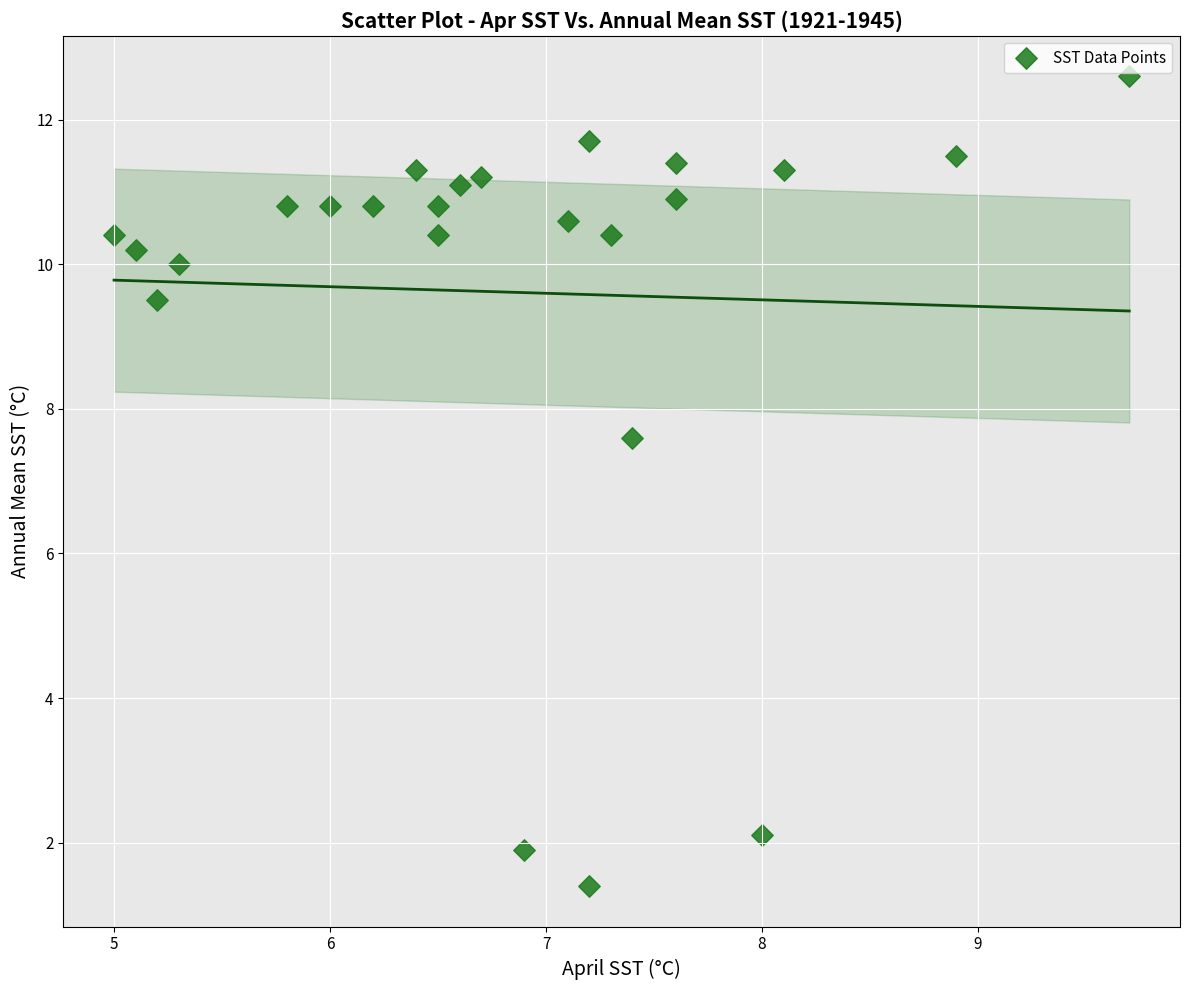

What Y value in the scatter plot is closest to 7?

7.6